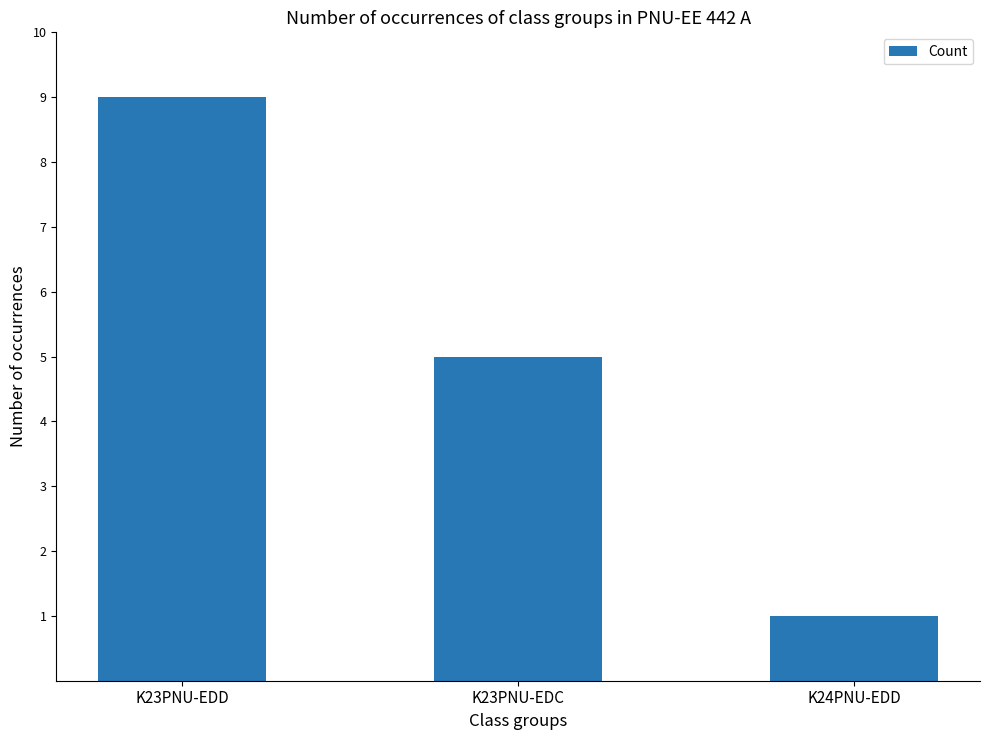

The value at K23PNU-EDD is 16. True or false?

False